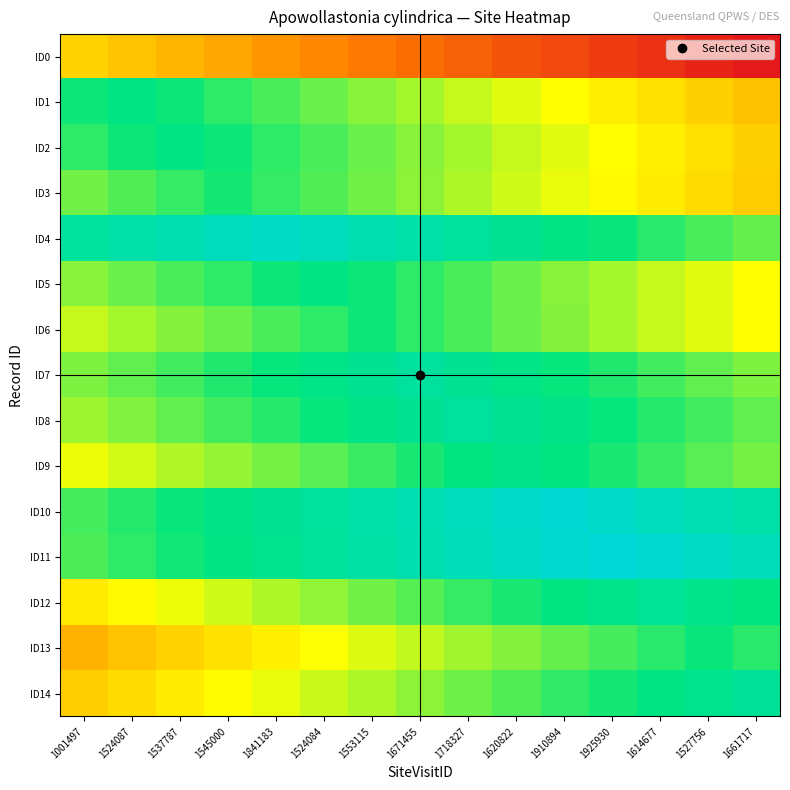

What is the spread (max minus min) of values at 1910894?

0.9